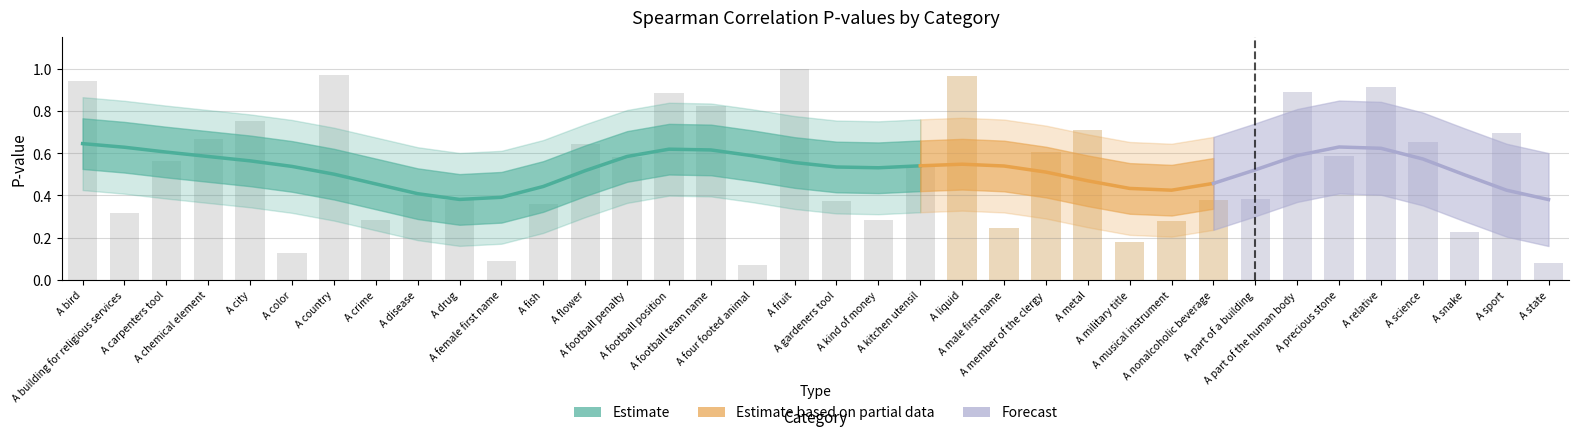

Between A drug and A sport, which is larger?

A sport